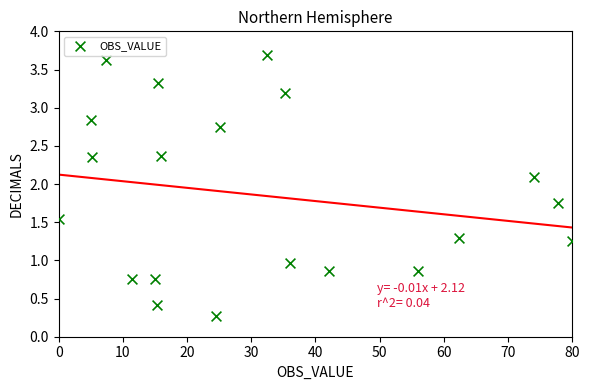

What is the range of Y values (max minus min)?

3.4